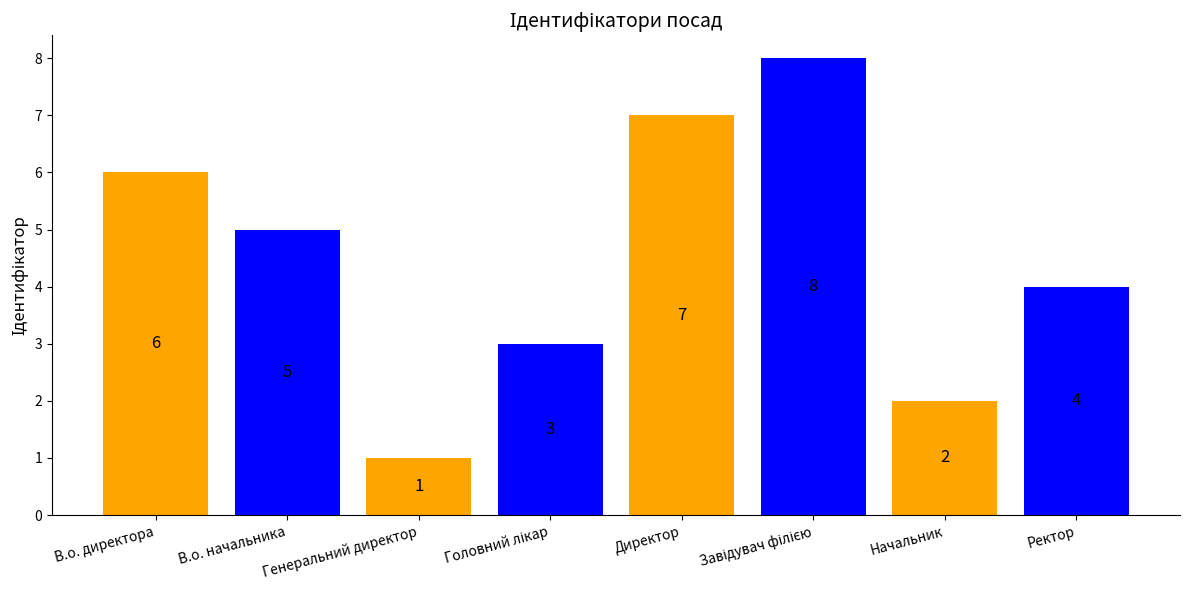

Is it true that the value at Генеральний директор is 1?

True